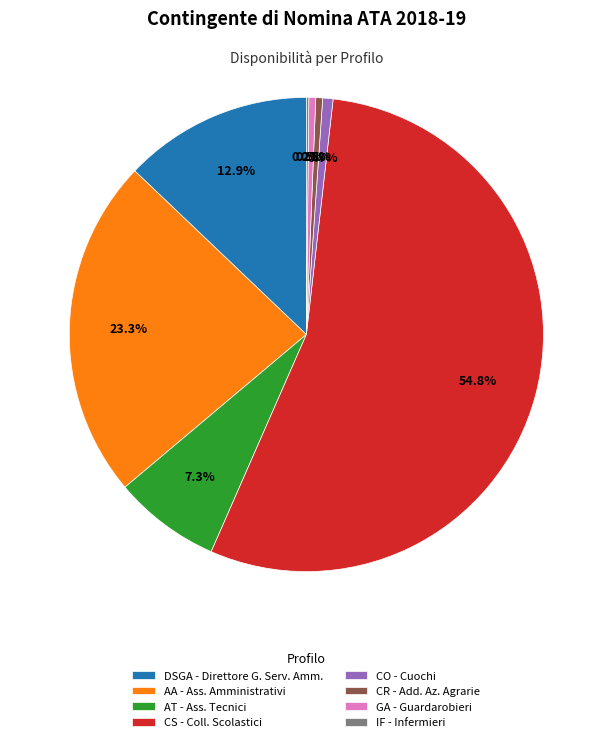

Which slice is the largest?

CS - Coll. Scolastici